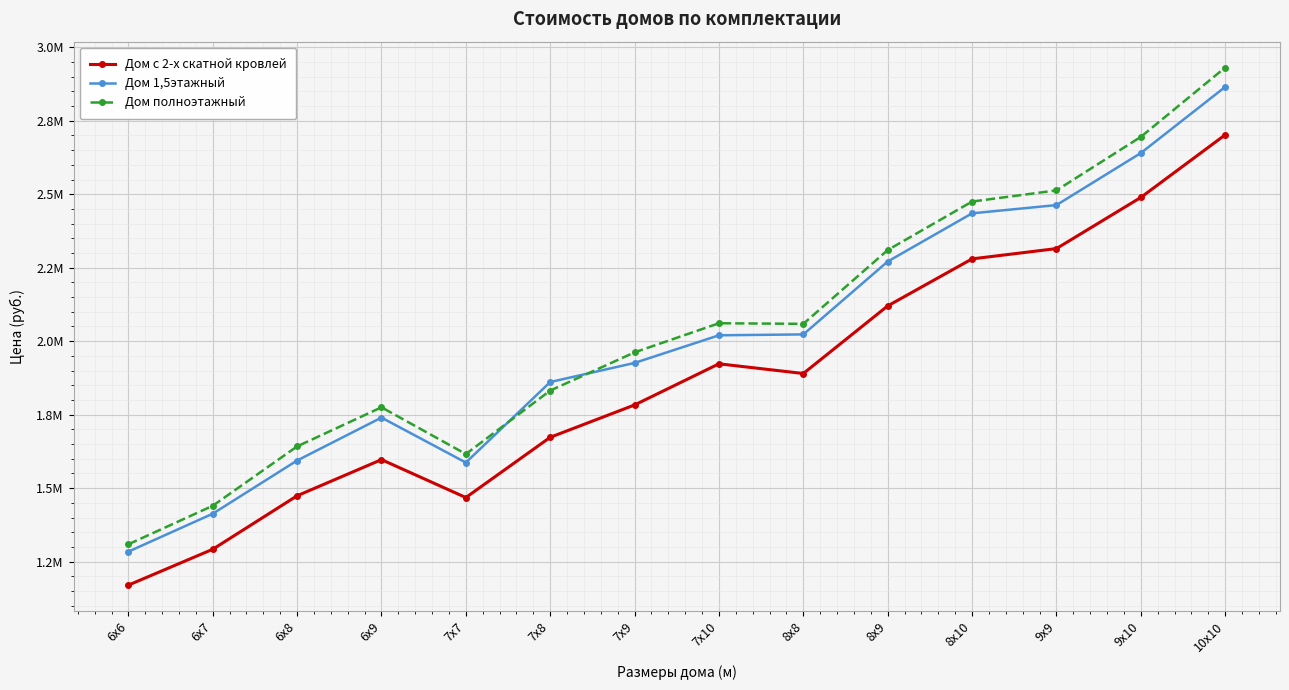

Does the chart have visible grid lines?

Yes